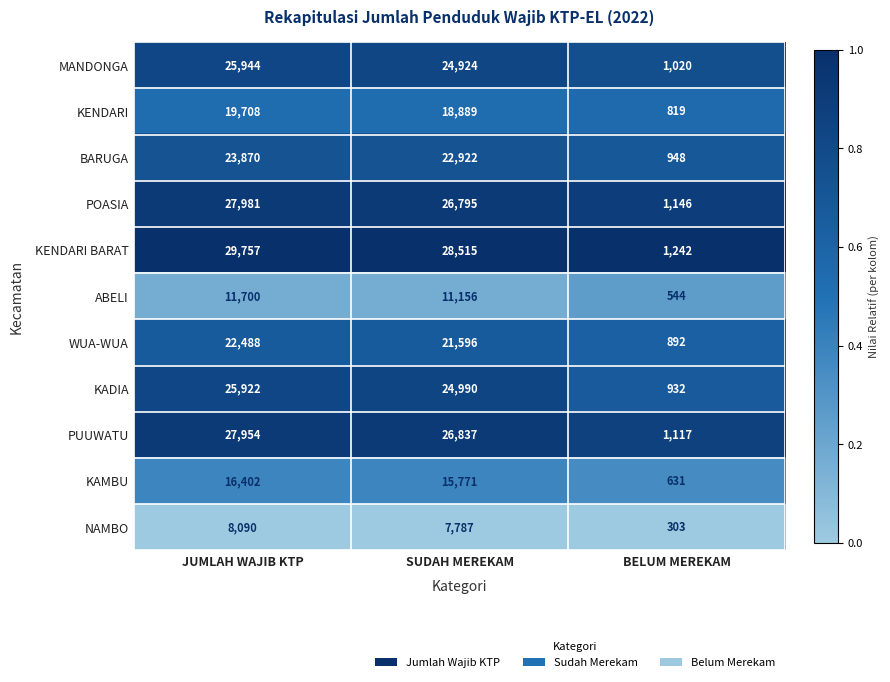

At which label does PUUWATU reach its peak?

JUMLAH WAJIB KTP